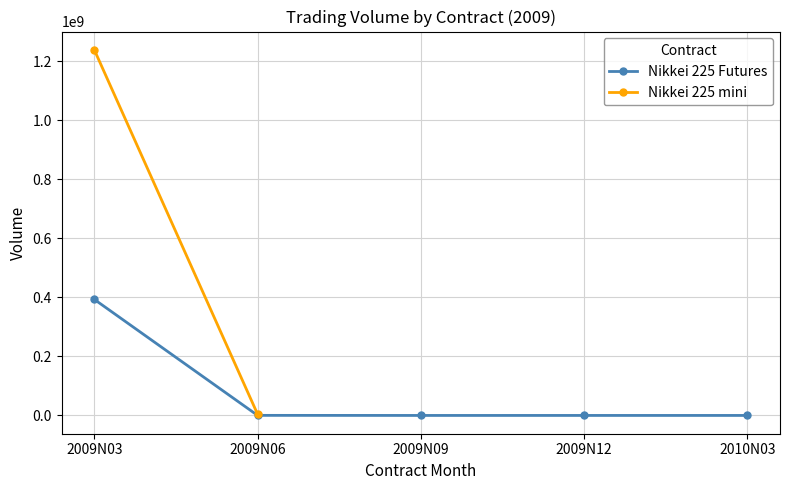

At which label does Nikkei 225 Futures reach its peak?

2009N03